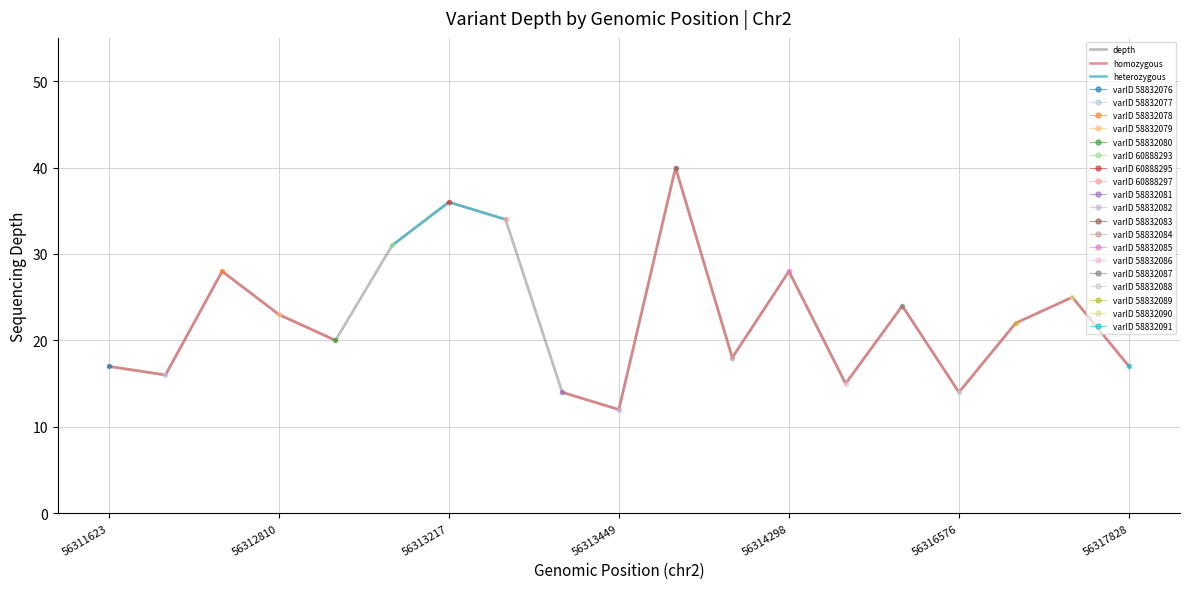

Rank the series by their maximum value, from highest to lowest.

depth, homozygous, heterozygous